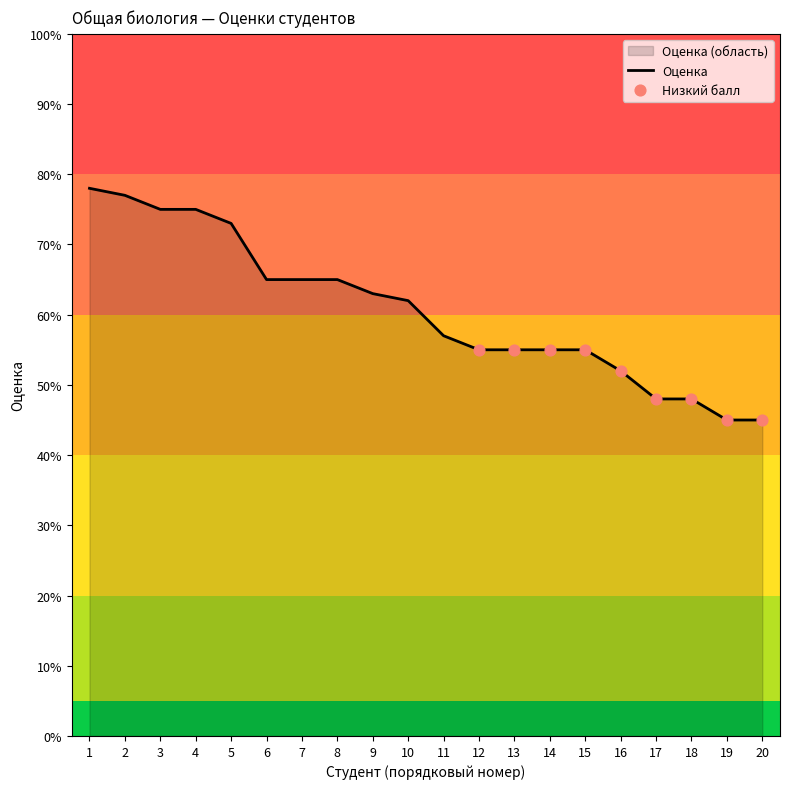

What is the ratio of the value at 12 to the value at 8?

0.8